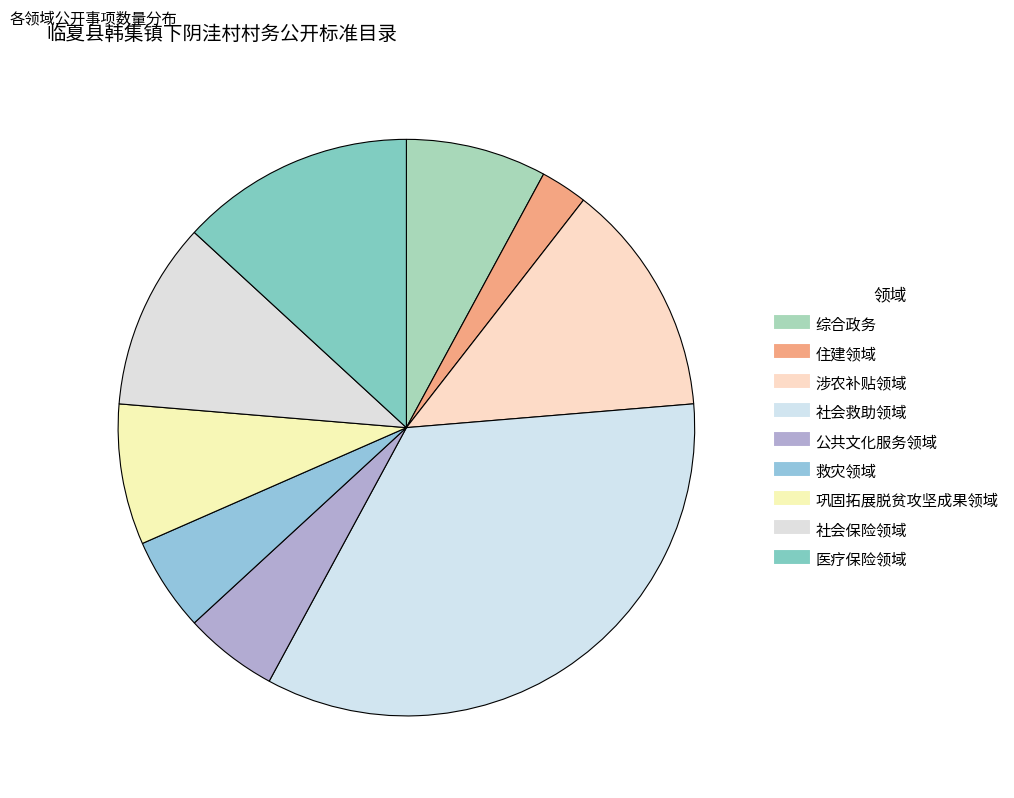

To the nearest percent, what portion does 救灾领域 represent?

5%